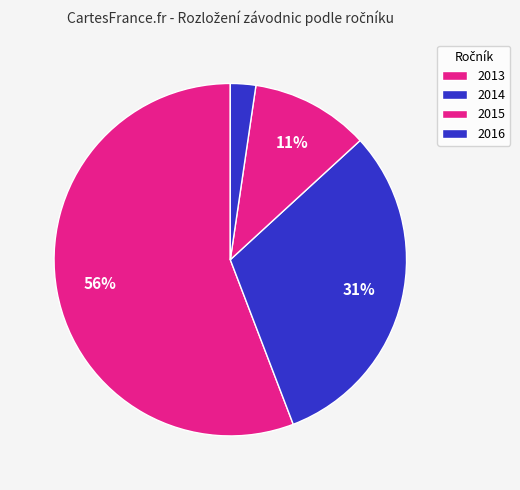

Combined, what portion of the pie is 2016 and 2013?

58.1%